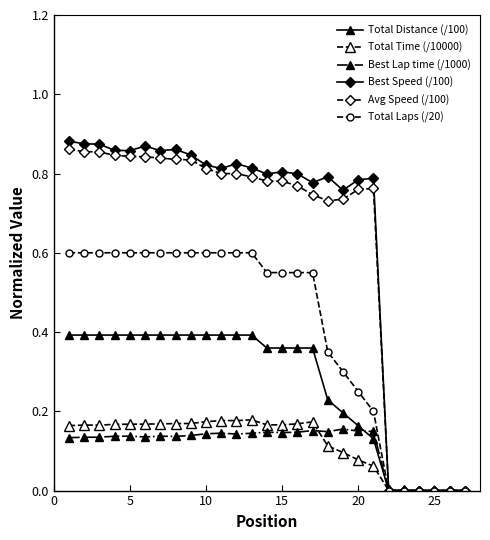

True or false: Avg Speed (/100) has more than 0 points higher than both neighbors.

True